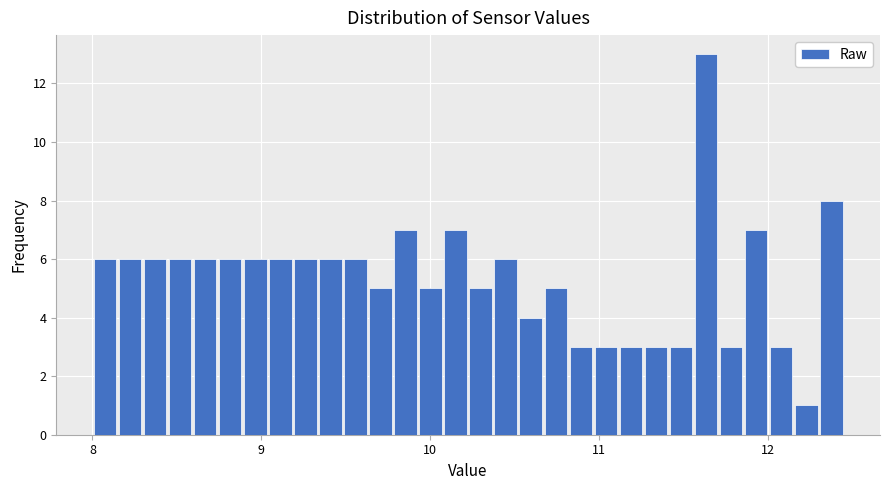

Read against the x-axis, roughly where is the centre of the tallest bar?

11.6